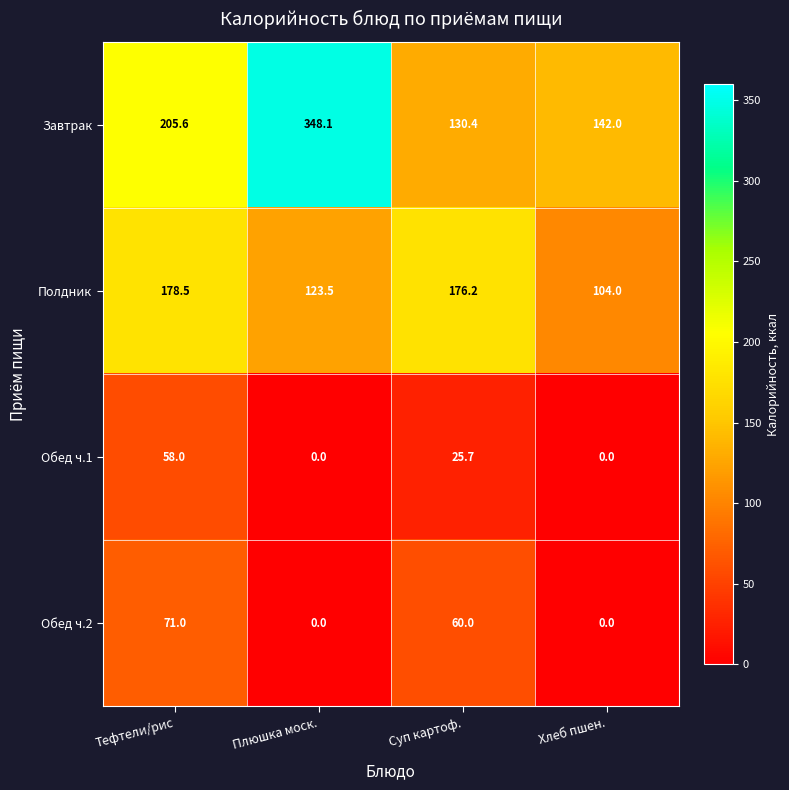

What is the total value across all series at Хлеб пшен.?

246.0